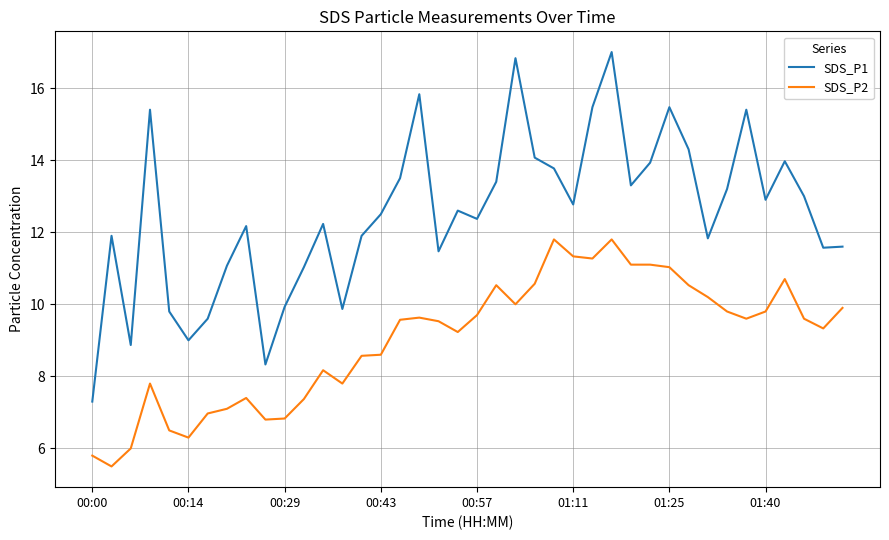

How many lines are shown in the chart?

2